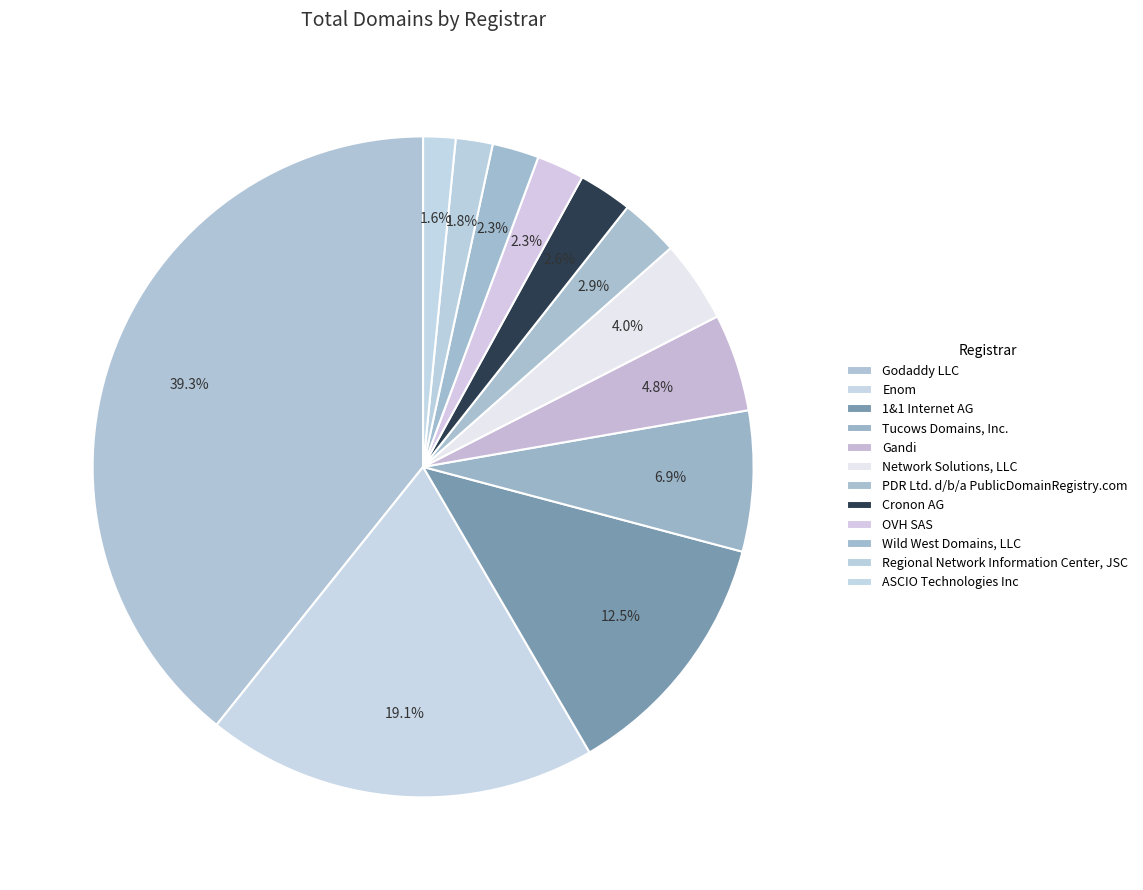

Does any single category account for the majority?

No